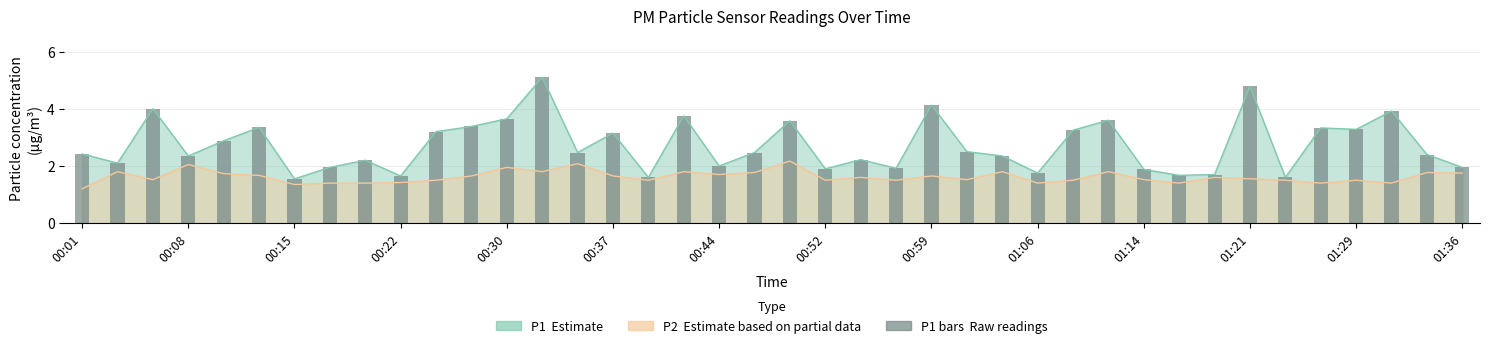

What is the average value?

2.7